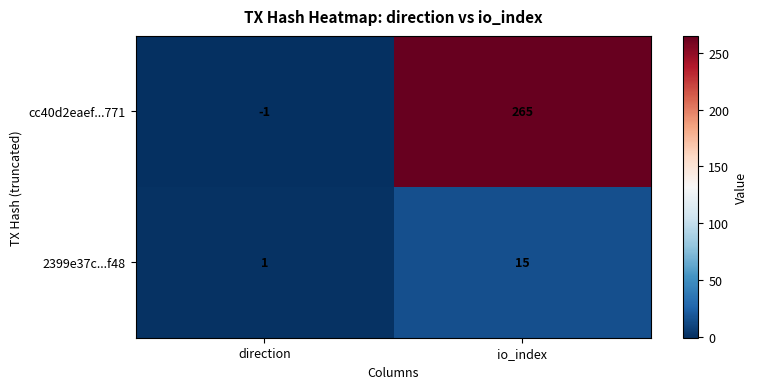

Rank the series at io_index from highest to lowest value.

cc40d2eaef...771, 2399e37c...f48